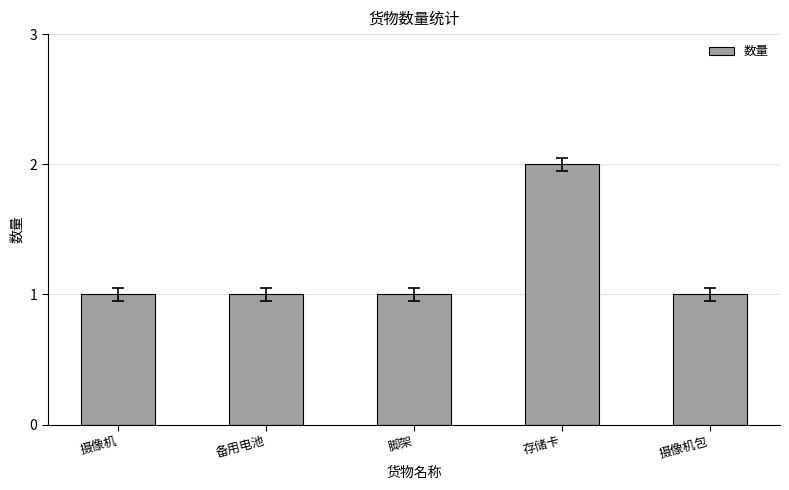

Is it true that the value at 摄像机 is 2?

False